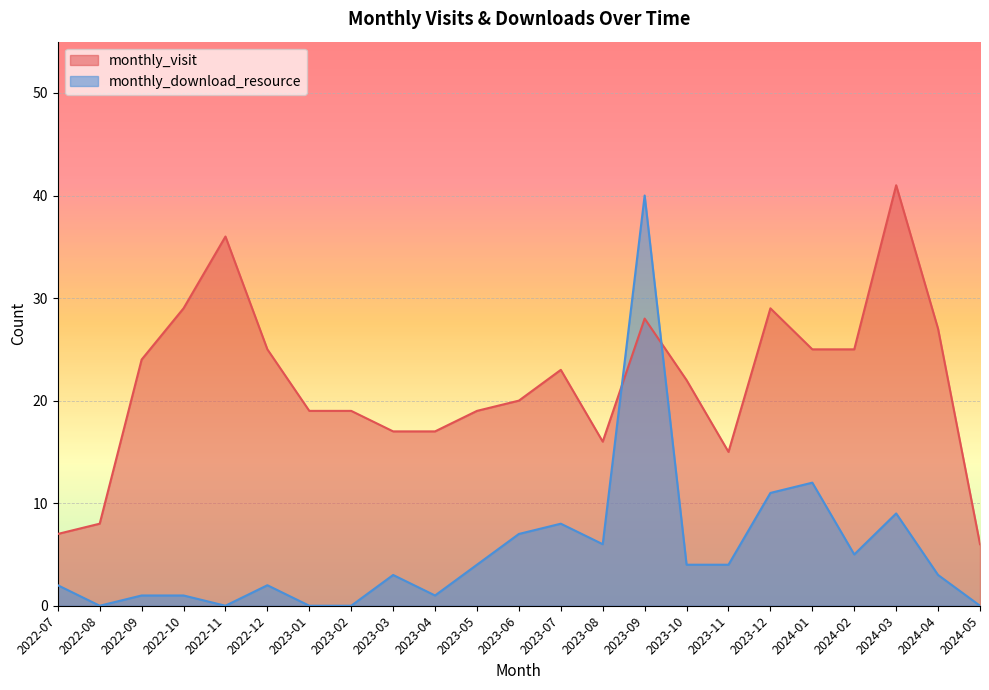

Is it true that monthly_download_resource equals 4 at 2023-11?

True